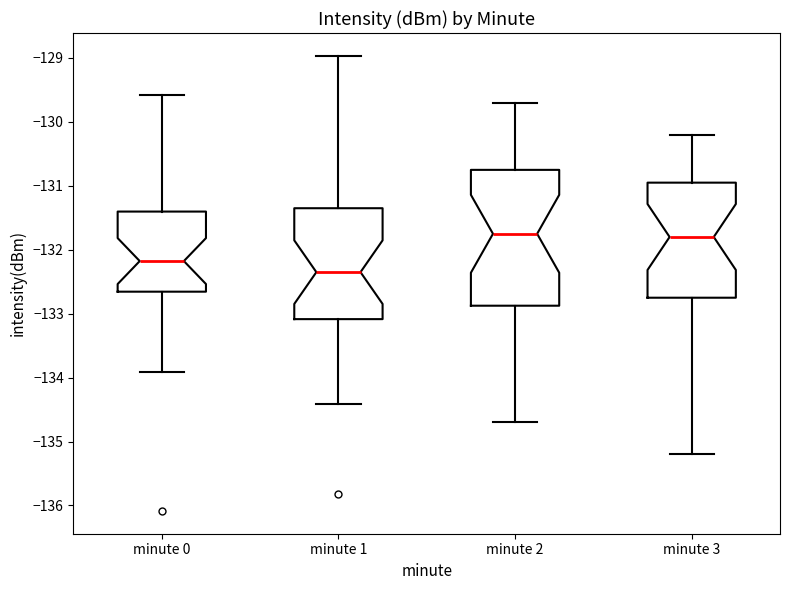

Reading left to right, transcribe this box plot: for each box, give where its median line is, the range the box spans, and where its two whiskers end, as read against the y-axis. The values are not printed on the chart, so give them approximately, as read against the axis.

minute 0: median -132.2, box -132.7 to -131.4, whiskers -133.9 to -129.6
minute 1: median -132.3, box -133.1 to -131.3, whiskers -134.4 to -129.0
minute 2: median -131.7, box -132.9 to -130.7, whiskers -134.7 to -129.7
minute 3: median -131.8, box -132.7 to -130.9, whiskers -135.2 to -130.2